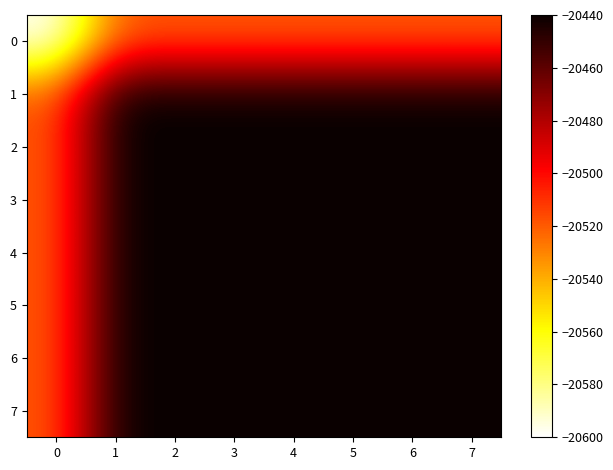

What is the total value across all series at 5?

-163600